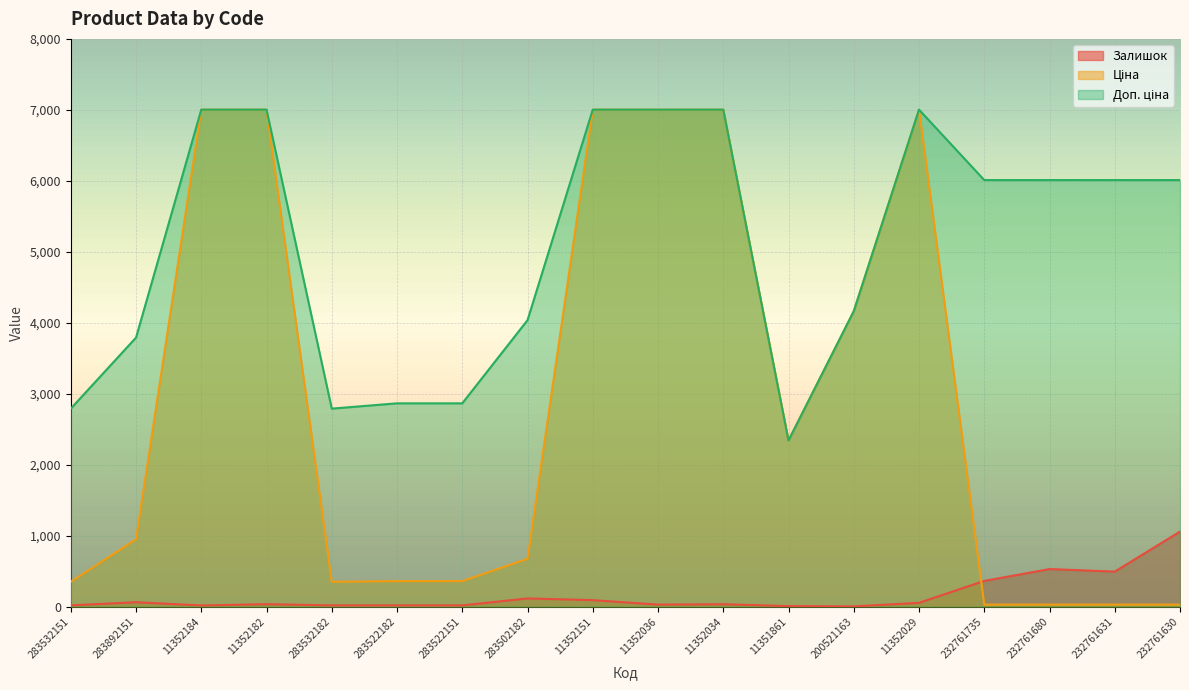

What is the label of the 10th point from the right?

11352151